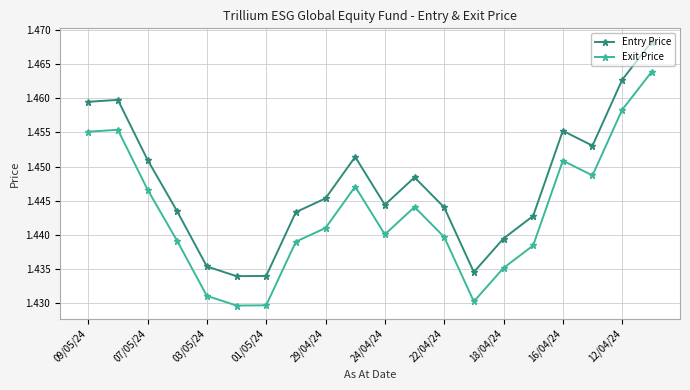

True or false: Entry Price and Exit Price intersect in this chart.

False